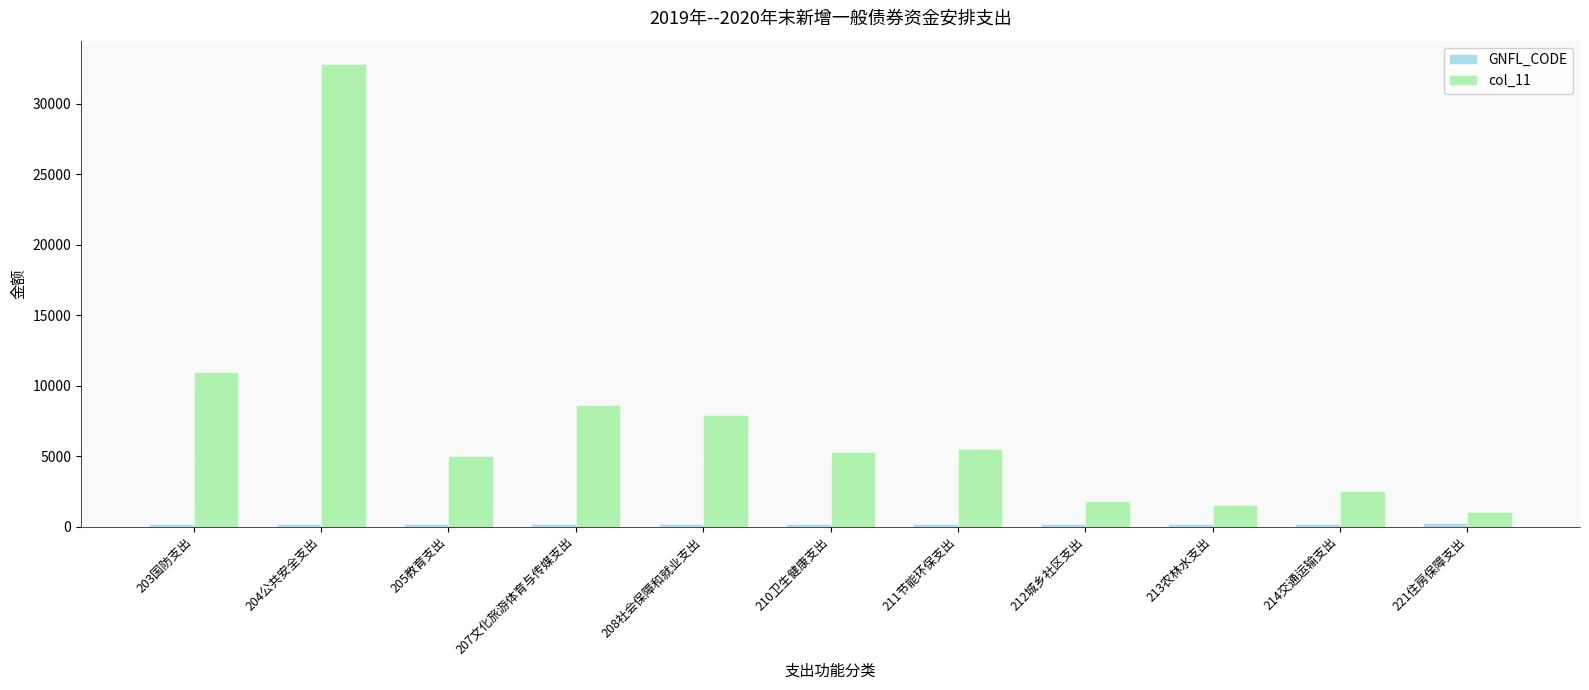

Which series has the largest range (max minus min)?

col_11